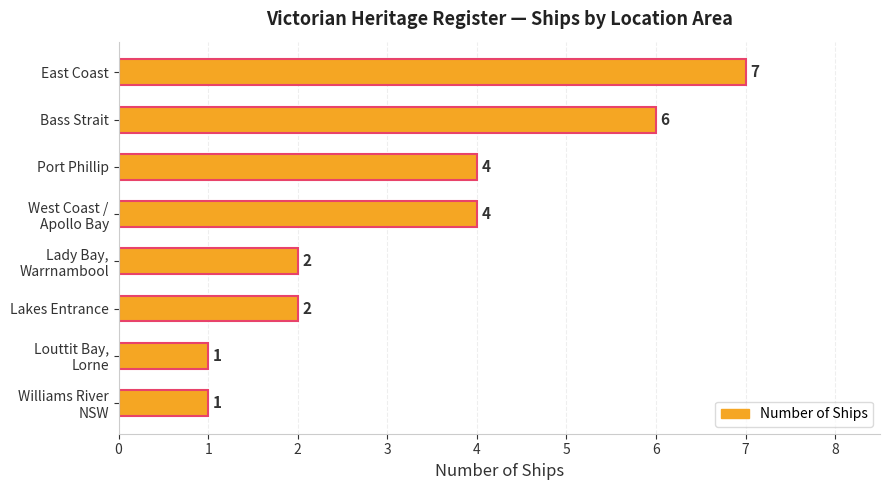

Count the values in the range 2 to 6.

5